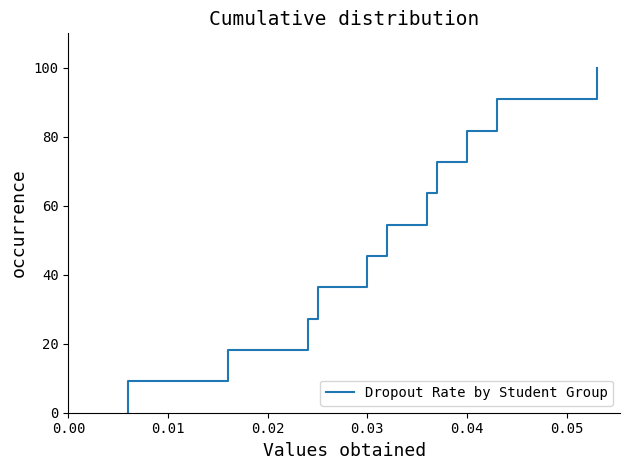

Reading left to right, what are all the values shown in this chart?

0.0	9.1	18.2	27.3	36.4	45.5	54.5	63.6	72.7	81.8	90.9	100.0